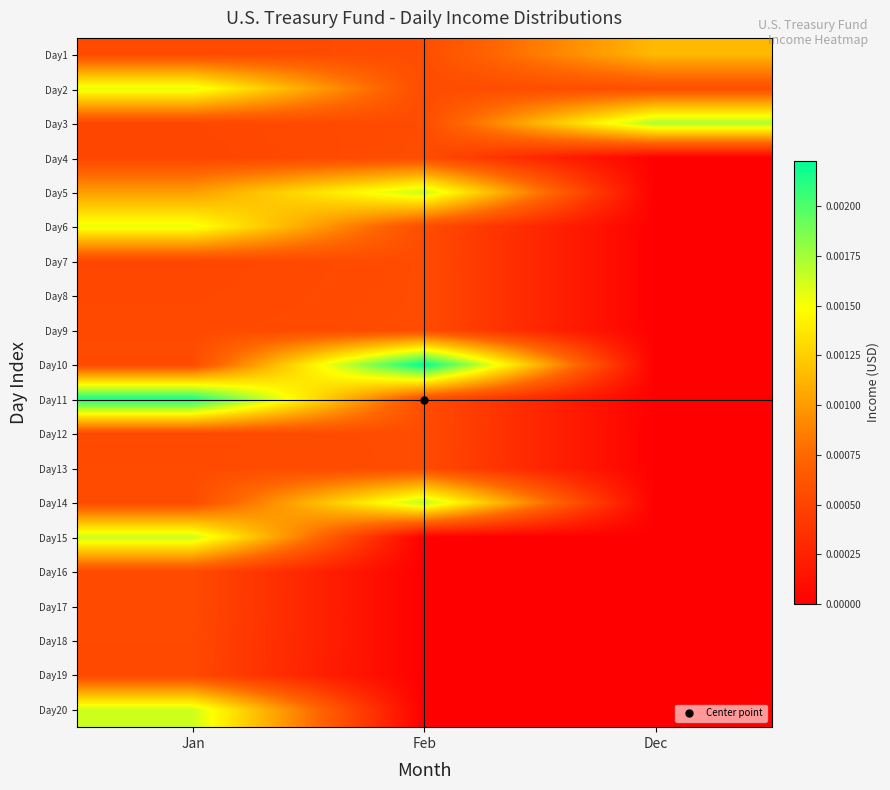

How many categories are shown in the chart?

3